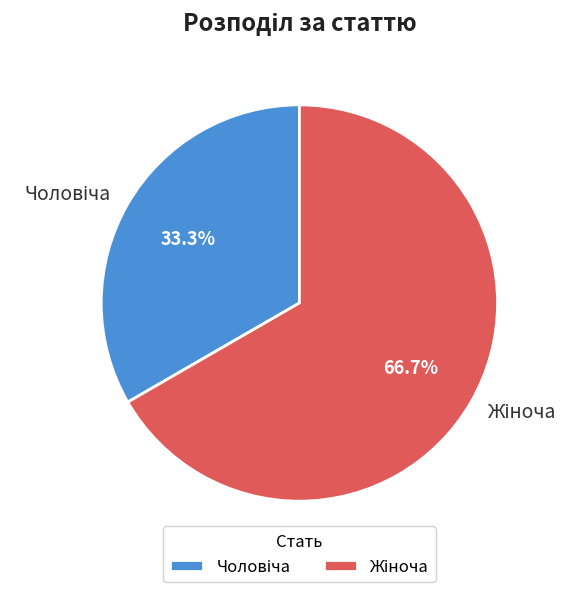

Is there a majority slice in this chart?

Yes